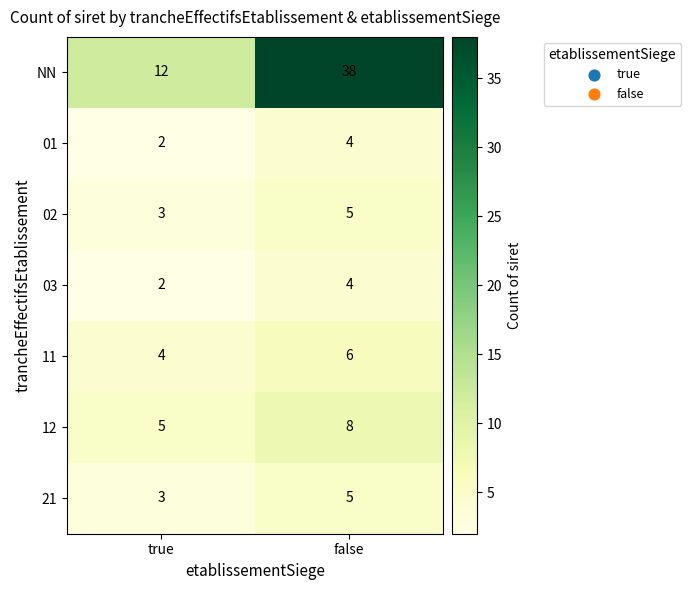

What is the difference between the maximum and minimum values in the 12 series?

3